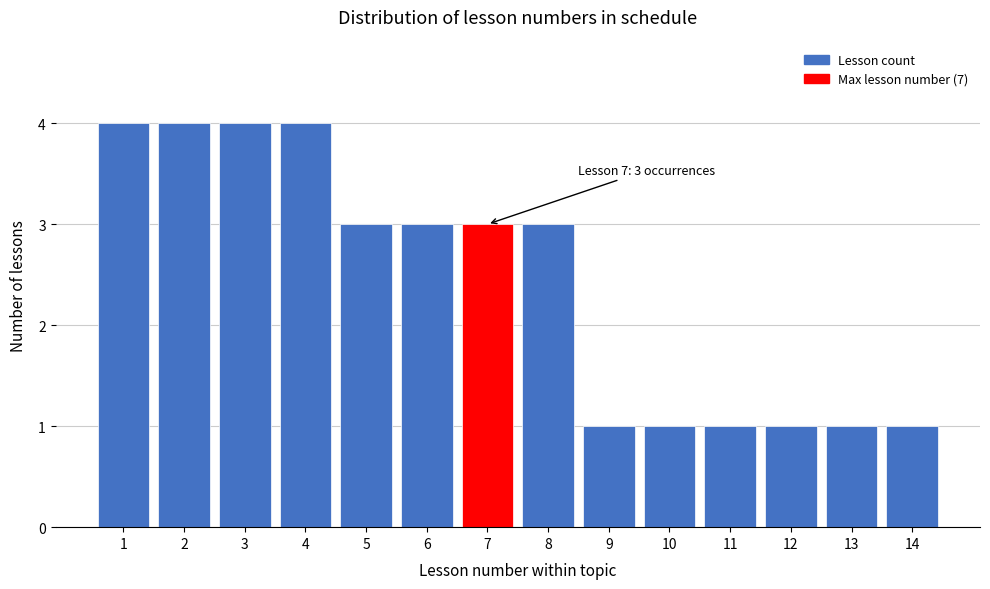

Reading right to left, transcribe all the data shown in this chart.

14=1	13=1	12=1	11=1	10=1	9=1	8=3	7=3	6=3	5=3	4=4	3=4	2=4	1=4